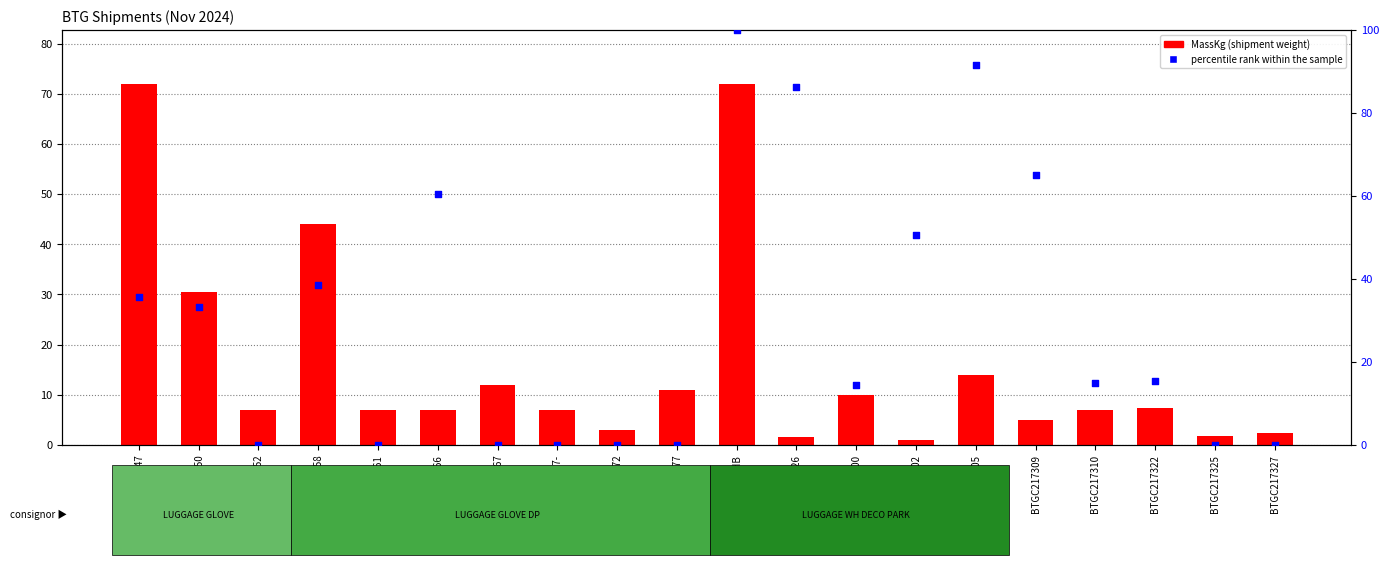

At which category is the sum across all series the highest?

BTG1211JHB